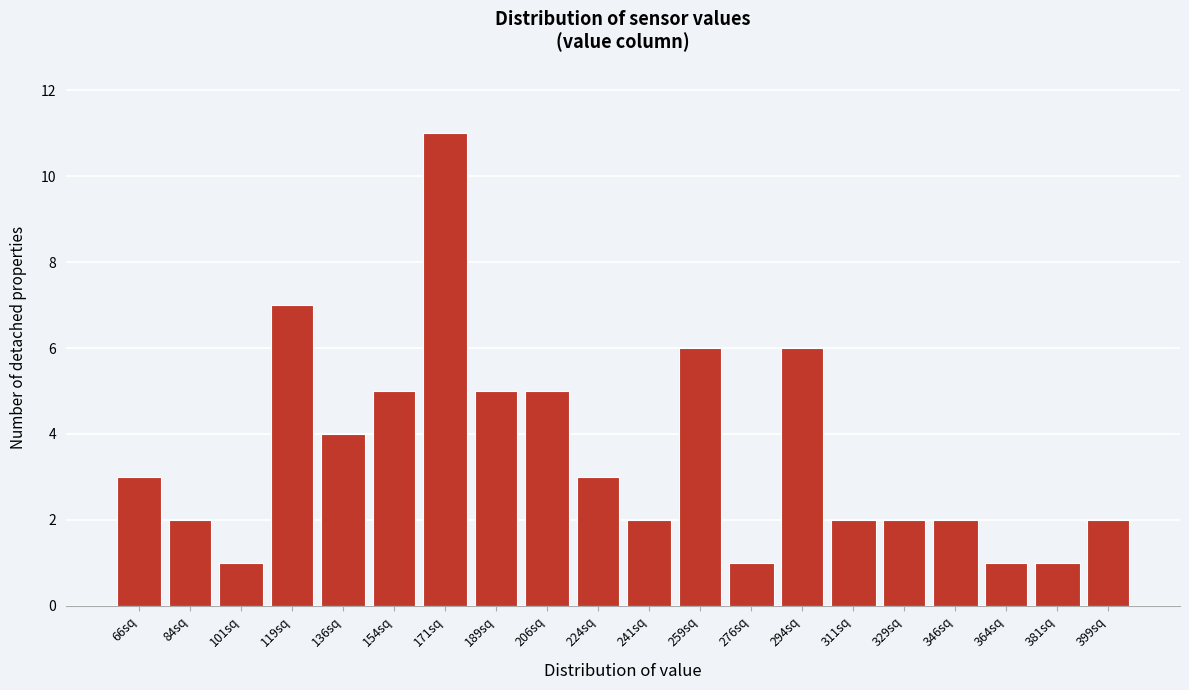

Reading left to right, what are all the values shown in this chart?

66sq=3	84sq=2	101sq=1	119sq=7	136sq=4	154sq=5	171sq=11	189sq=5	206sq=5	224sq=3	241sq=2	259sq=6	276sq=1	294sq=6	311sq=2	329sq=2	346sq=2	364sq=1	381sq=1	399sq=2